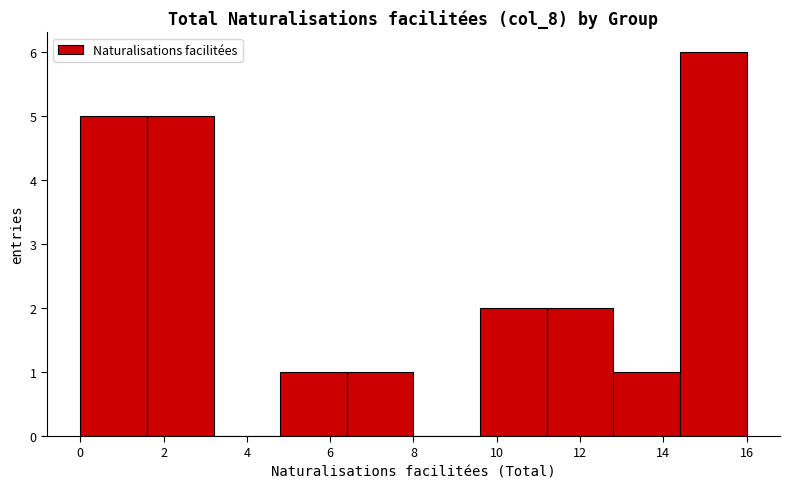

How tall is the bar that spans 6.4 to 8.0 on the x-axis? The values are not printed on the chart, so give them approximately, as read against the axis.

1